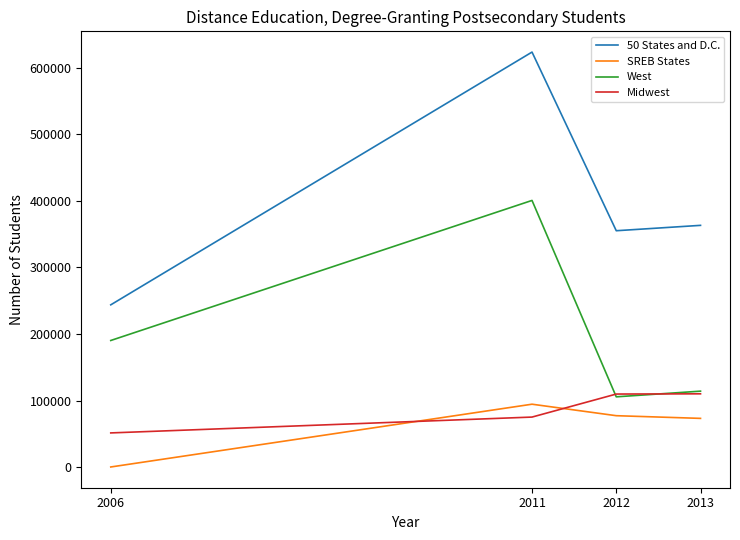

True or false: SREB States and West intersect in this chart.

False